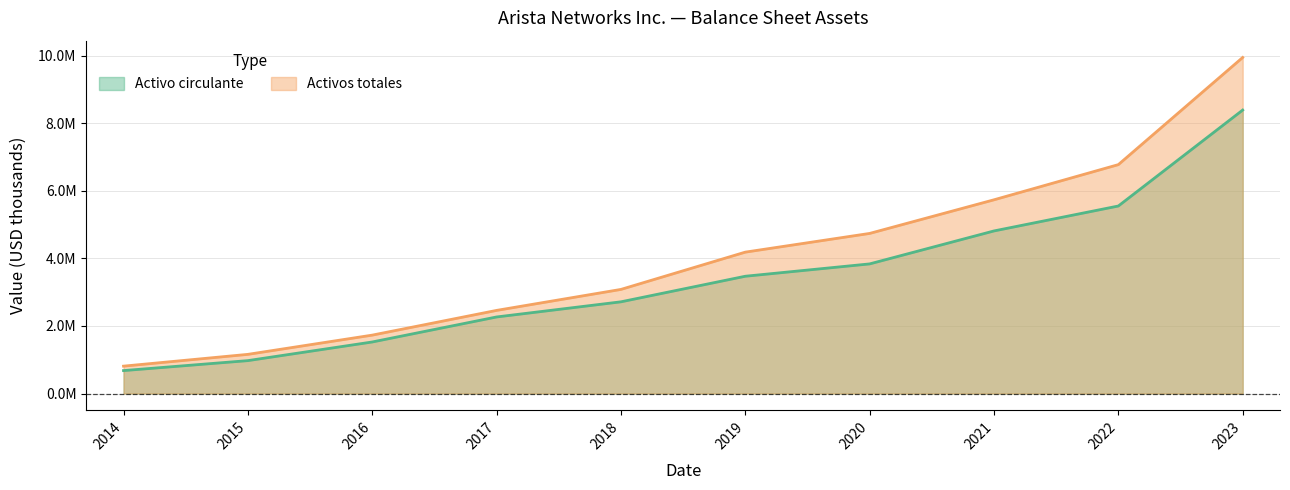

Which series has the largest range (max minus min)?

Activos totales